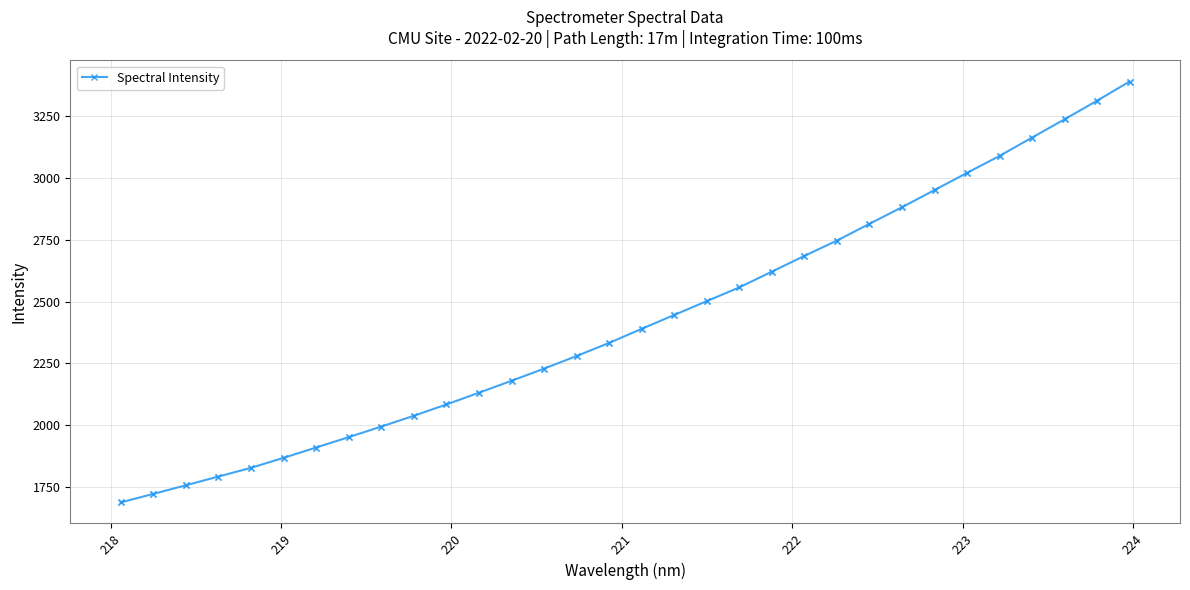

What is the difference between the second highest and second lowest values?

1587.0